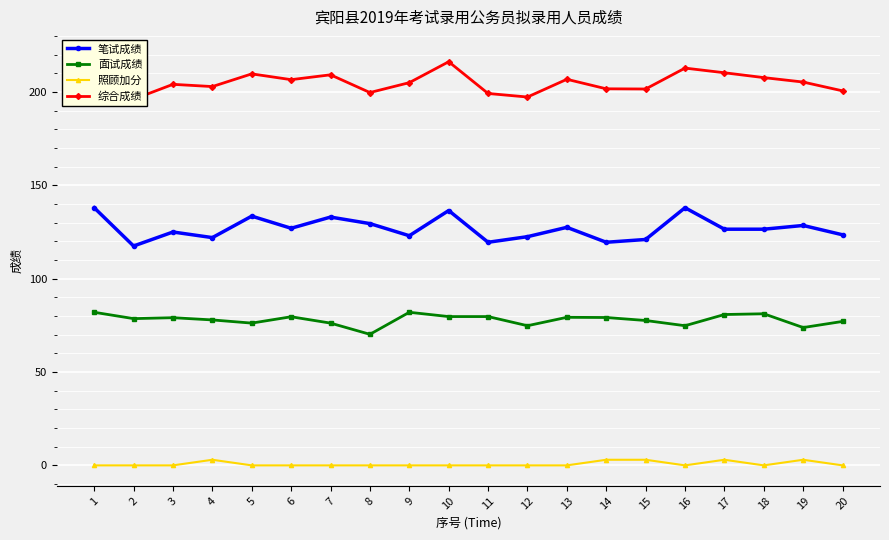

Reading left to right, list all the values displayed in this chart.

笔试成绩: 1=138.0	2=117.5	3=125.0	4=122.0	5=133.5	6=127.0	7=133.0	8=129.5	9=123.0	10=136.5	11=119.5	12=122.5	13=127.5	14=119.5	15=121.0	16=138.0	17=126.5	18=126.5	19=128.5	20=123.5
面试成绩: 1=82.0	2=78.6	3=79.1	4=77.9	5=76.2	6=79.6	7=76.2	8=70.2	9=82.0	10=79.7	11=79.7	12=74.8	13=79.3	14=79.2	15=77.6	16=74.8	17=80.8	18=81.2	19=73.8	20=77.1
照顾加分: 1=0.0	2=0.0	3=0.0	4=3.0	5=0.0	6=0.0	7=0.0	8=0.0	9=0.0	10=0.0	11=0.0	12=0.0	13=0.0	14=3.0	15=3.0	16=0.0	17=3.0	18=0.0	19=3.0	20=0.0
综合成绩: 1=220.0	2=196.1	3=204.1	4=202.9	5=209.7	6=206.6	7=209.2	8=199.7	9=205.0	10=216.2	11=199.2	12=197.3	13=206.8	14=201.7	15=201.6	16=212.8	17=210.3	18=207.7	19=205.3	20=200.6